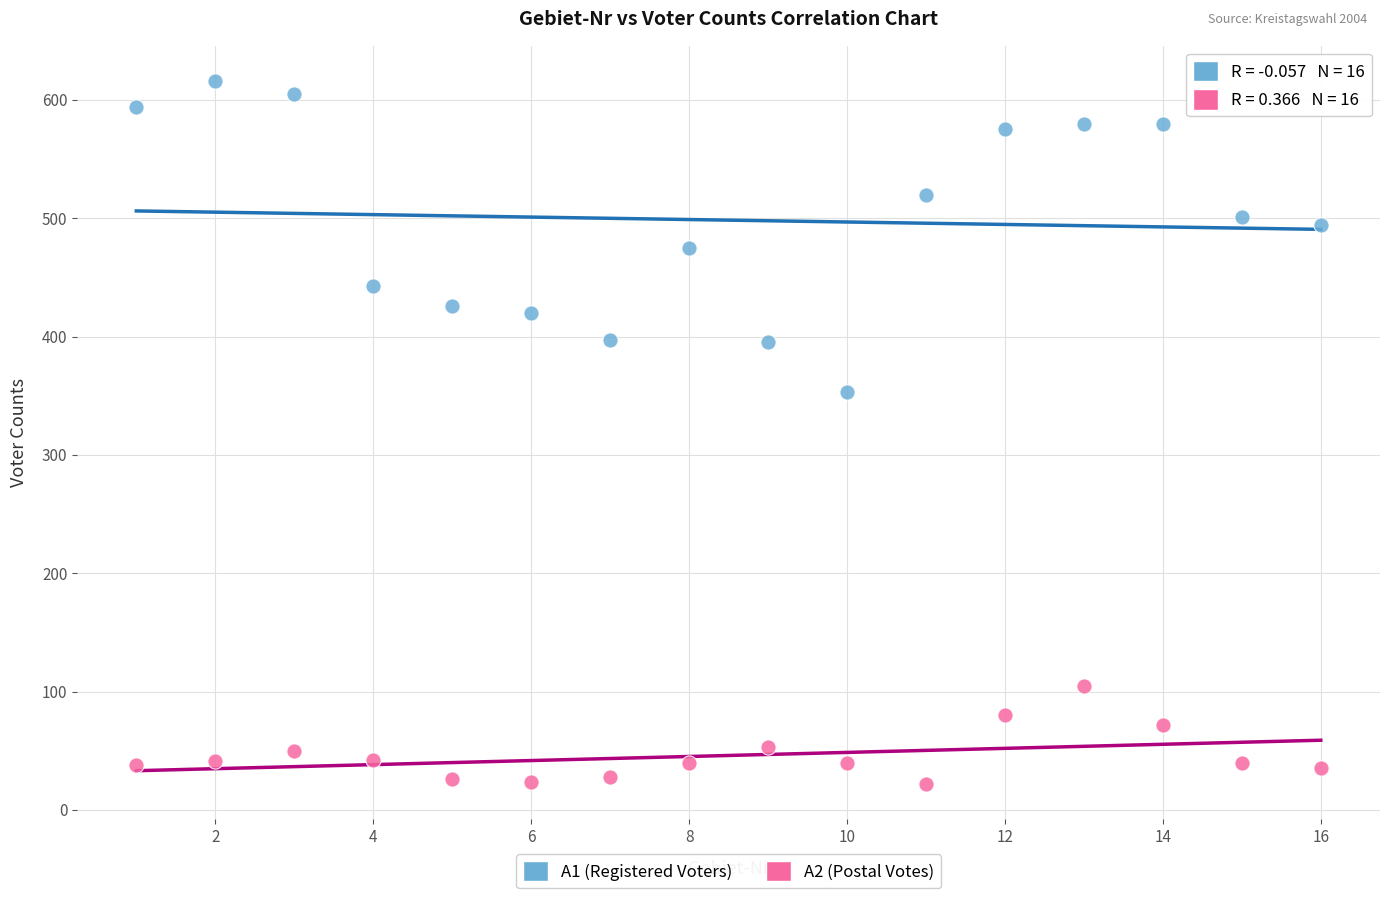

Across all data points, what is the range of Y values (max minus min)?

594